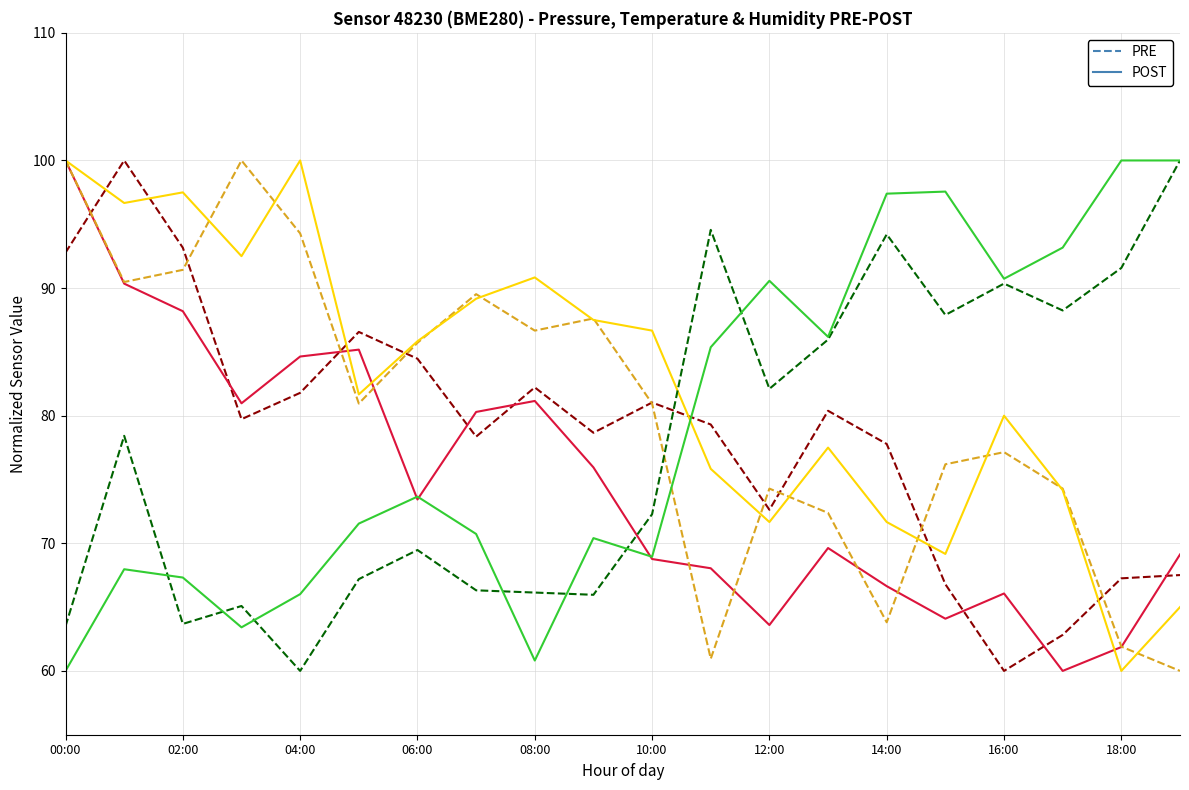

What is the minimum value shown in the chart?

60.0